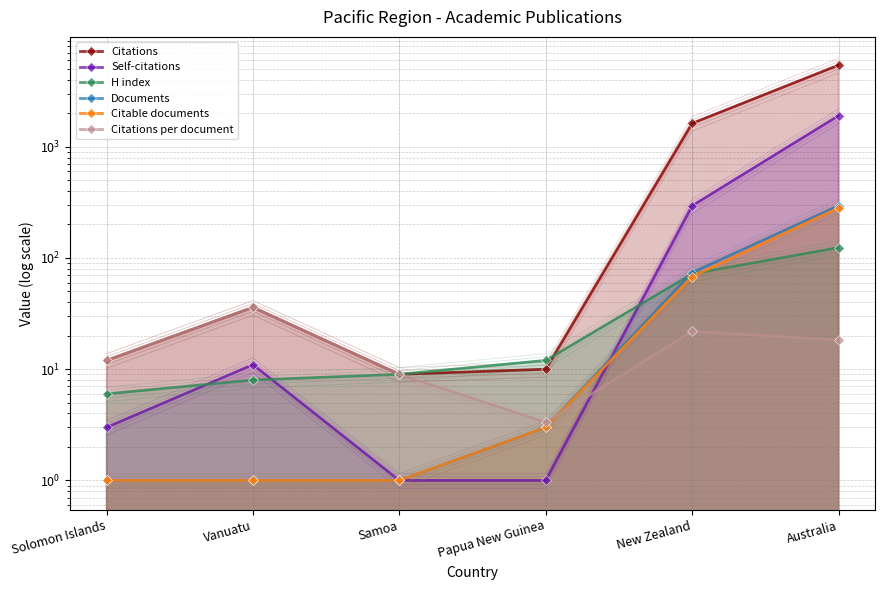

The Documents series shows 296.0 at Australia. True or false?

True